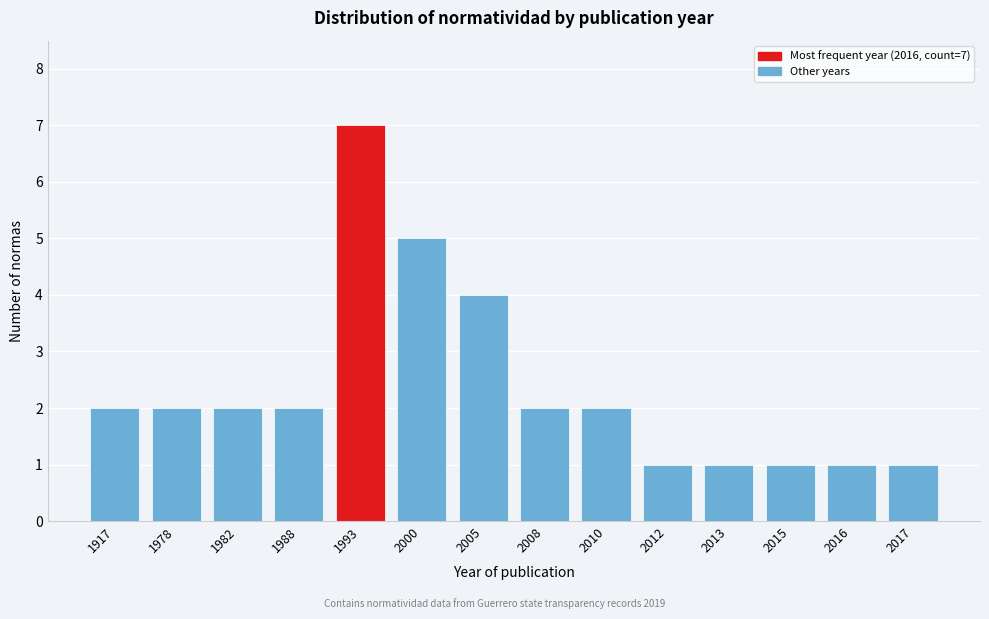

Reading left to right, transcribe all the data shown in this chart.

1917=2	1978=2	1982=2	1988=2	1993=7	2000=5	2005=4	2008=2	2010=2	2012=1	2013=1	2015=1	2016=1	2017=1